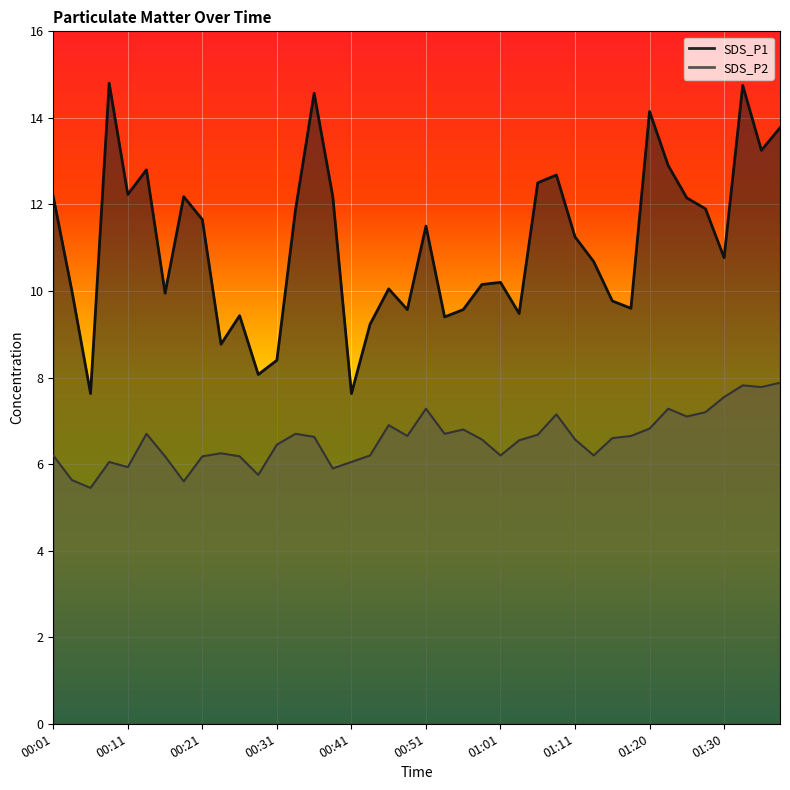

Where is the first local maximum for SDS_P2?

00:09